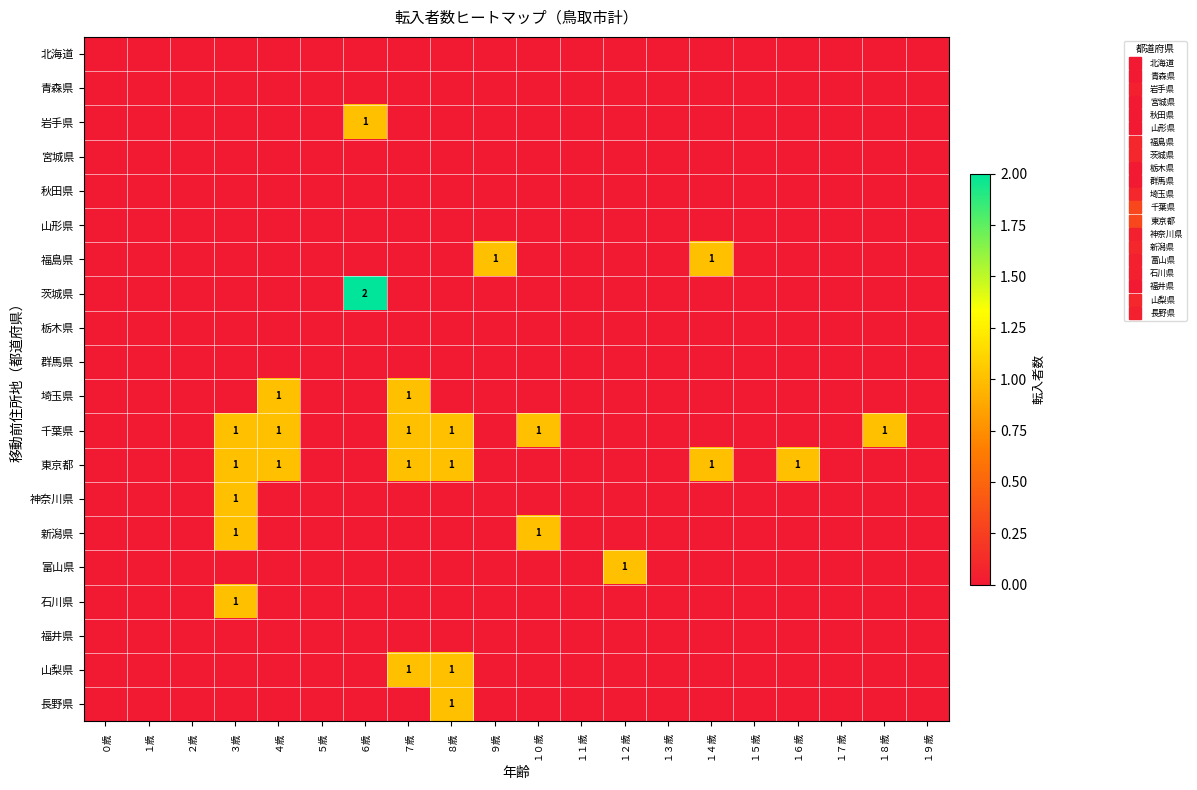

How many data points in 山梨県 are above 0?

2